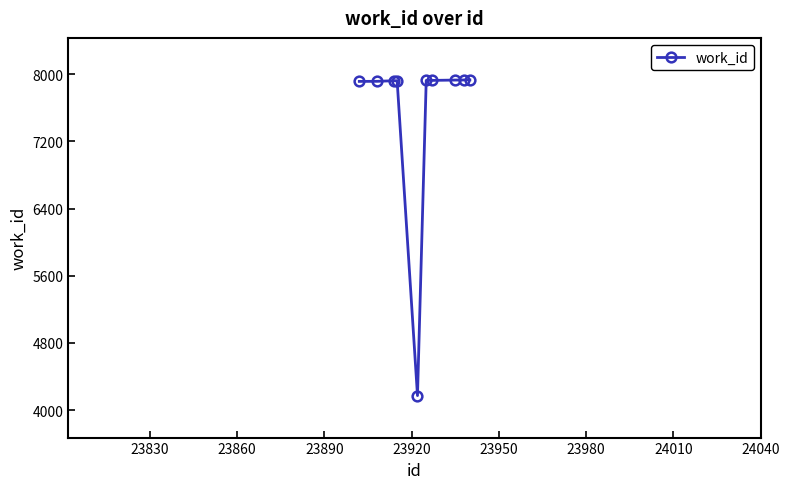

What is the maximum value shown in the chart?

7931